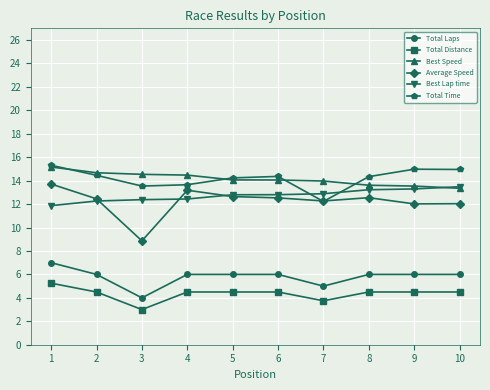

True or false: Best Speed has a value of 5.5 at 5.

False